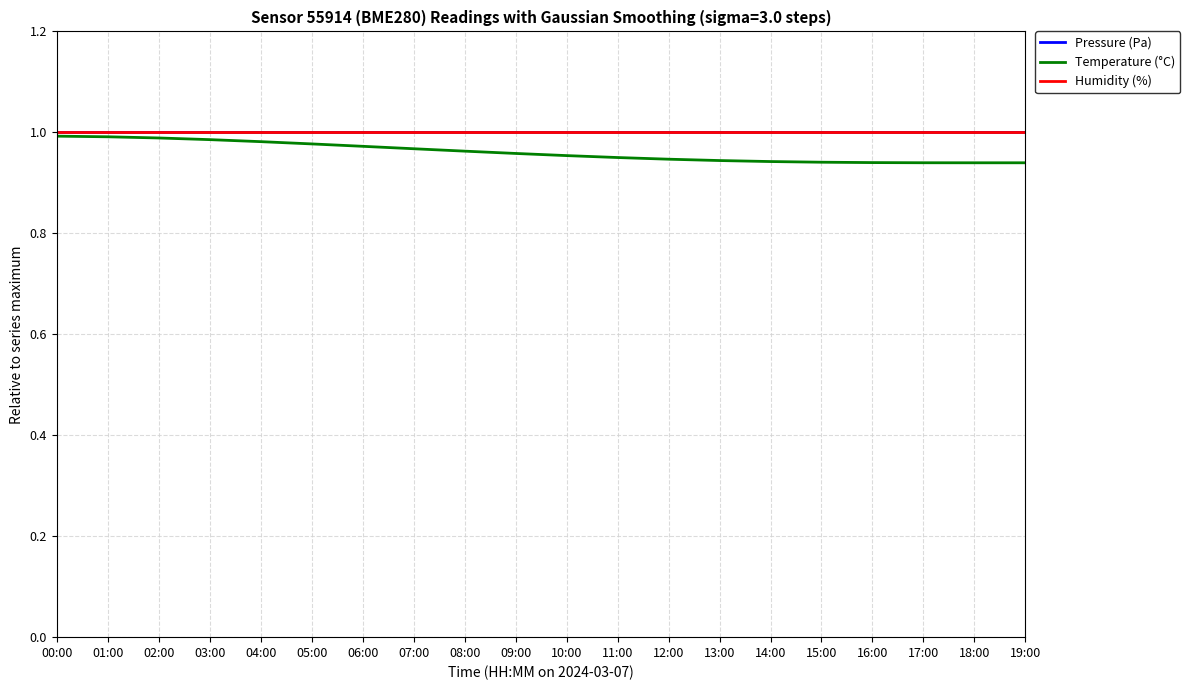

The Humidity (%) series shows 0.6 at 08:00. True or false?

False